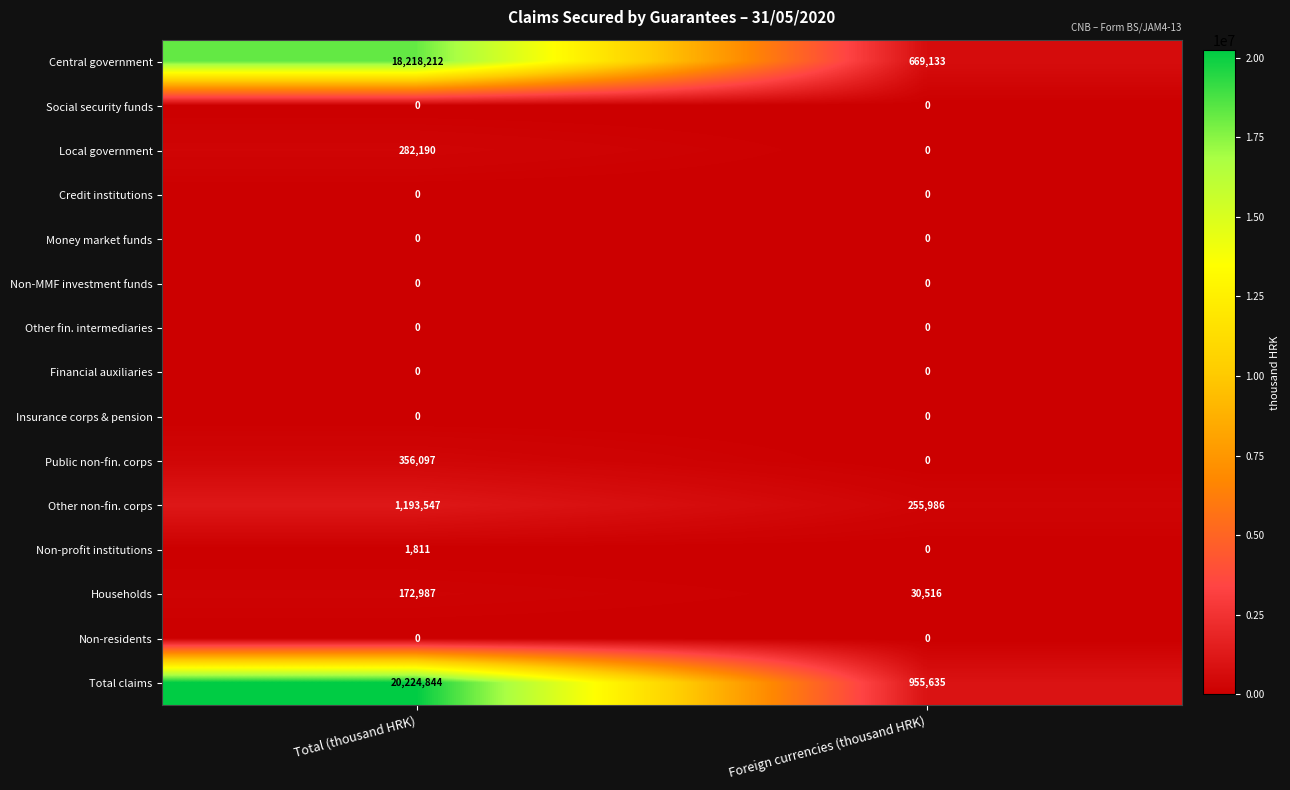

What is the spread (max minus min) of values at Total (thousand HRK)?

20224844